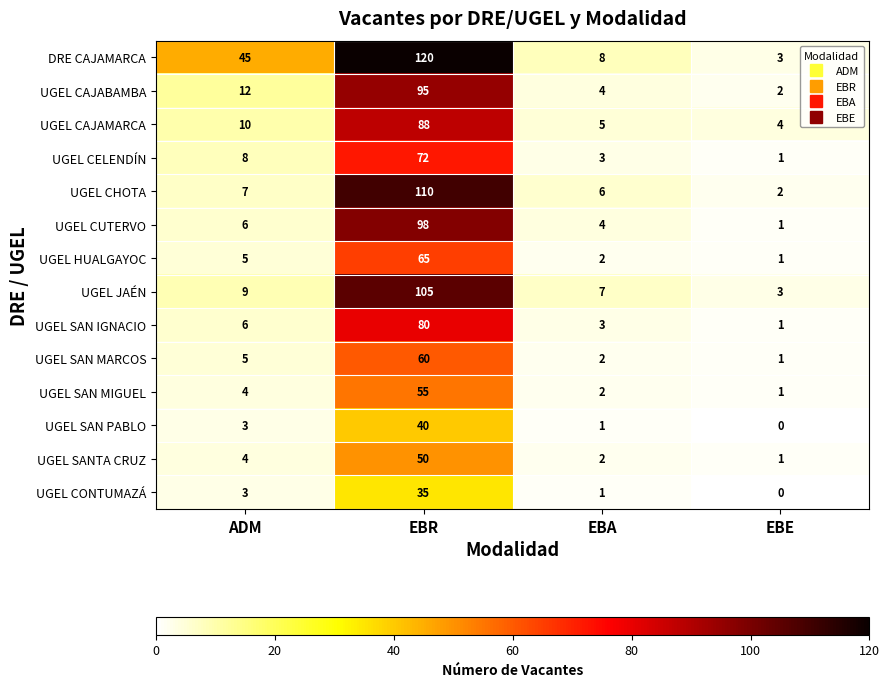

Where is UGEL SANTA CRUZ nearest to the value 25?

ADM